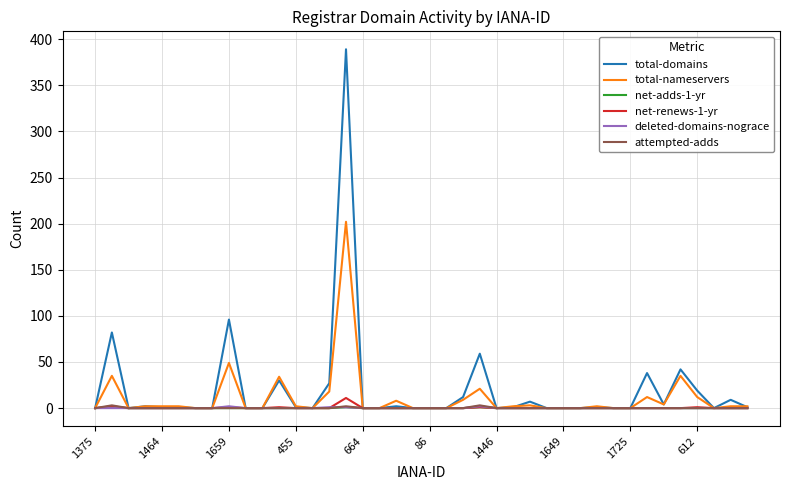

Which series has the widest spread of values?

total-domains